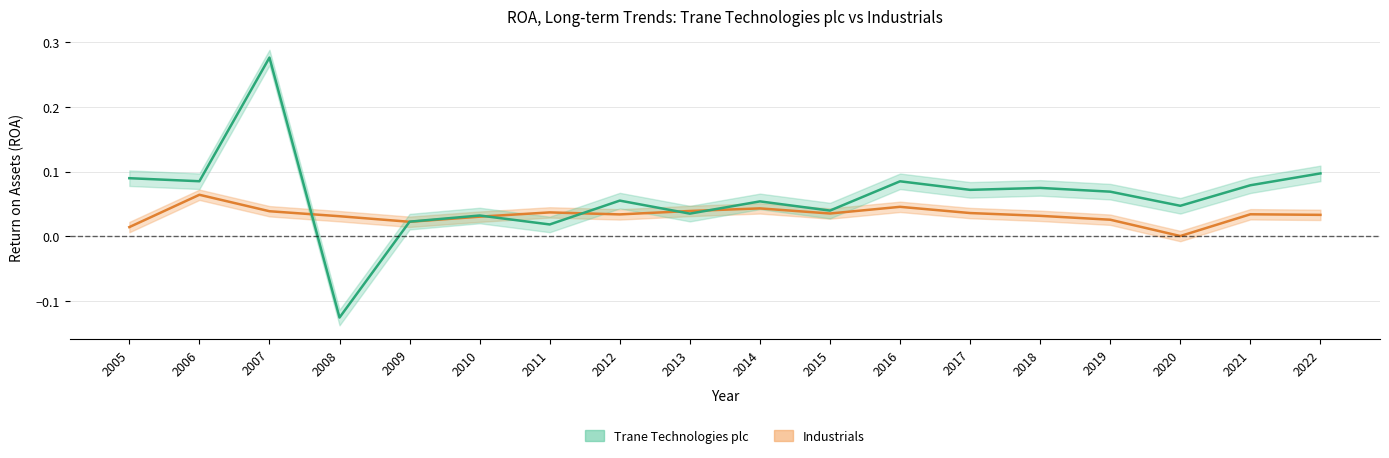

True or false: Industrials has more than 1 points higher than both neighbors.

True